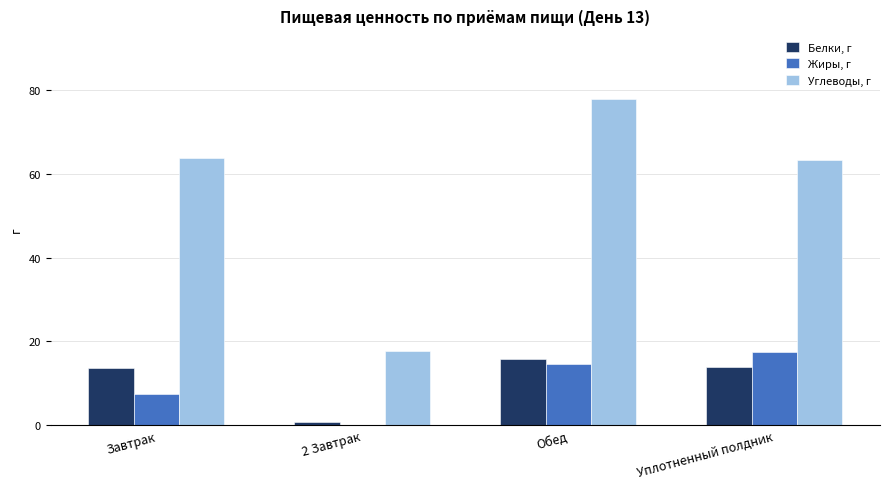

How many groups of bars are there?

4